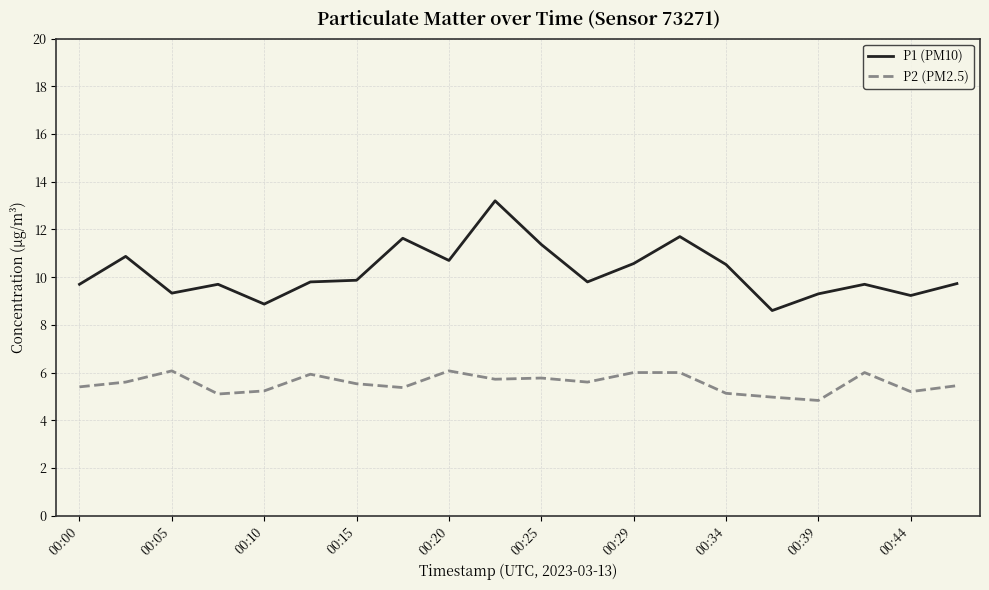

Count the number of categories in the chart.

20